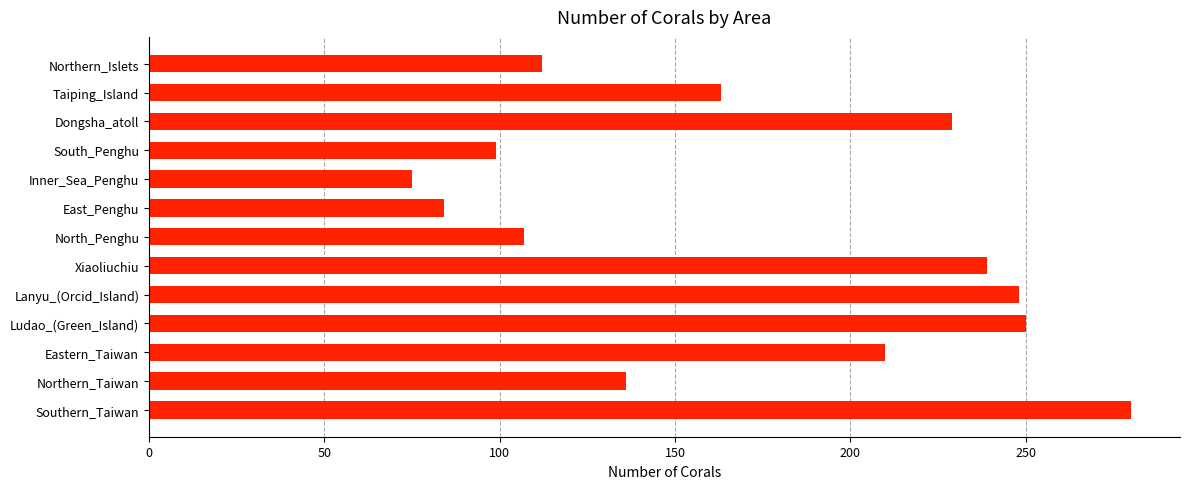

The value at East_Penghu is 84. True or false?

True